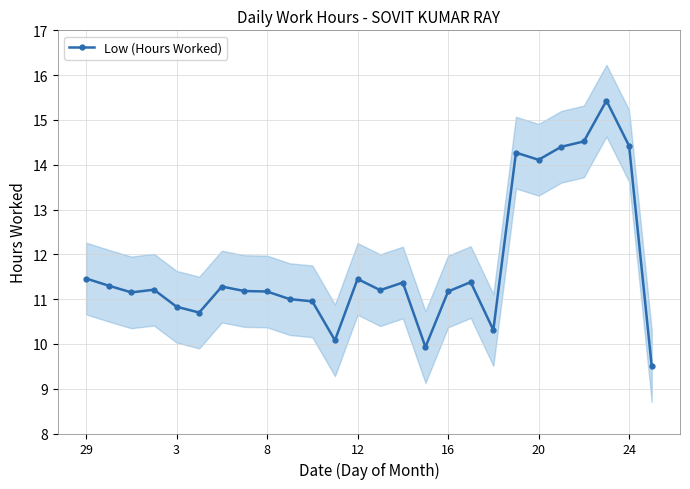

The Low (Hours Worked) series shows 6.0 at 3. True or false?

False